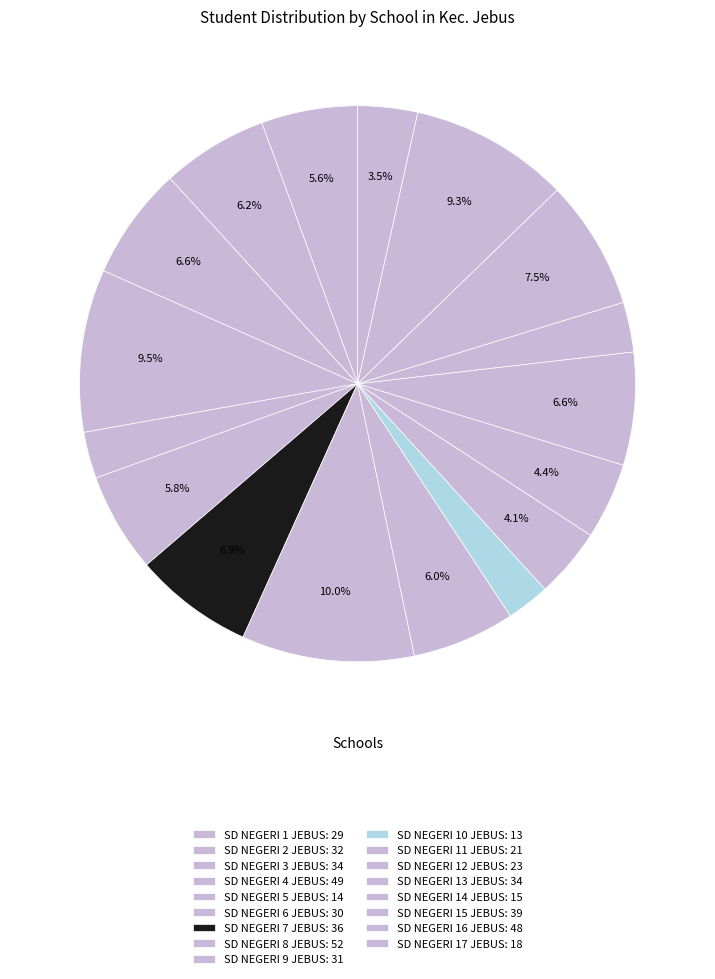

How many slices are in this pie chart?

17